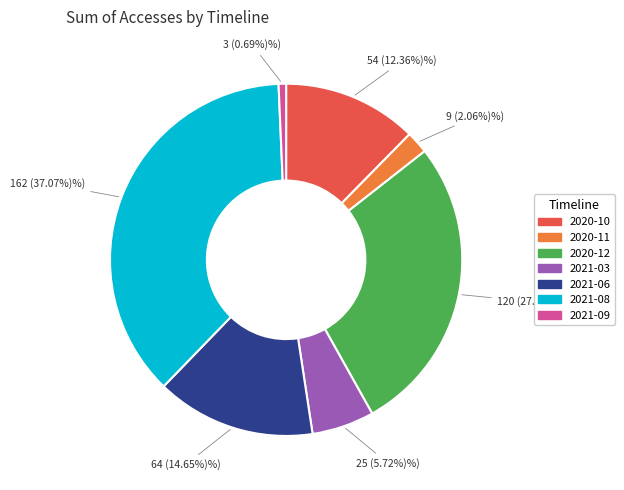

Between 2020-11 and 2020-12, which is larger?

2020-12